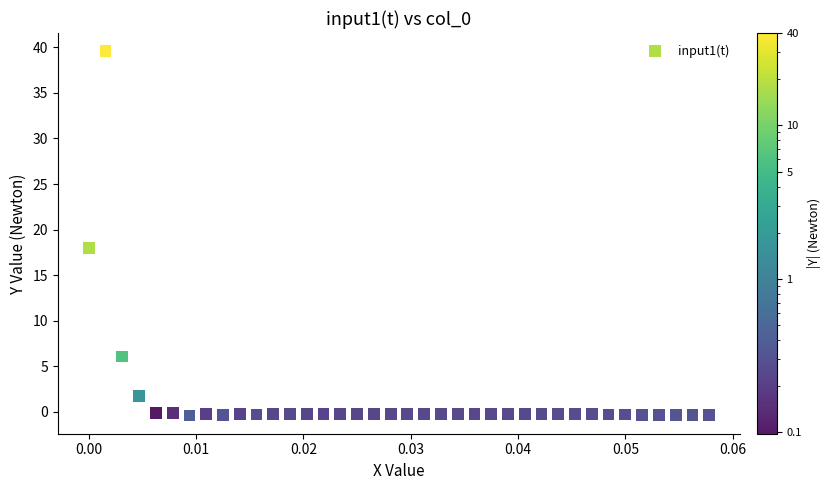

What Y value in the scatter plot is closest to 19?

18.0